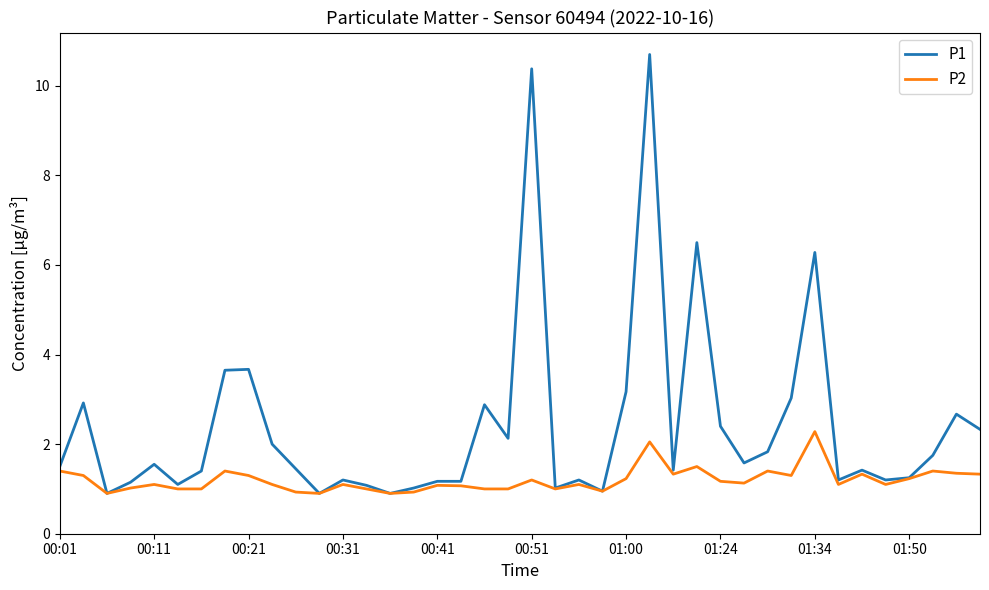

How many distinct data groups are displayed?

2